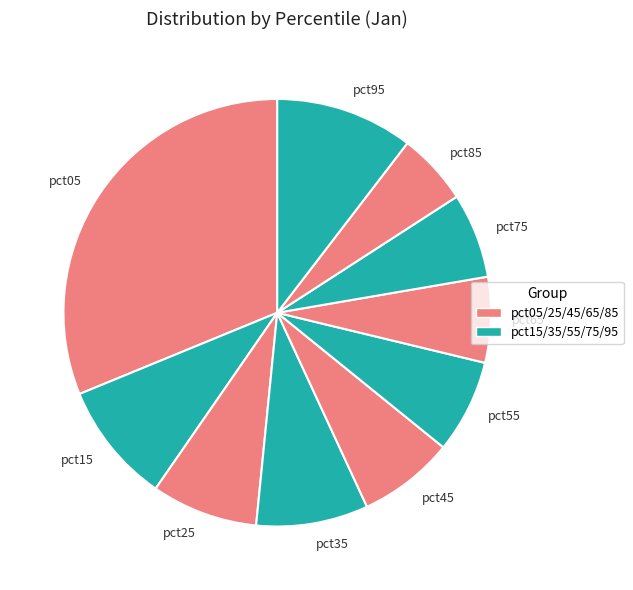

How many segments does this pie chart have?

10